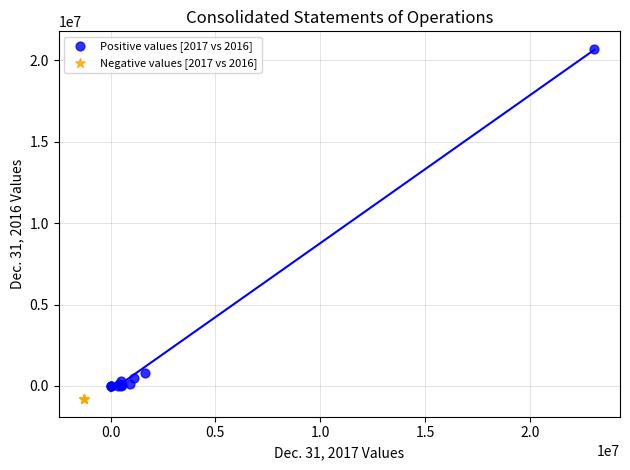

Which series reaches the maximum Y coordinate?

Positive values [2017 vs 2016]